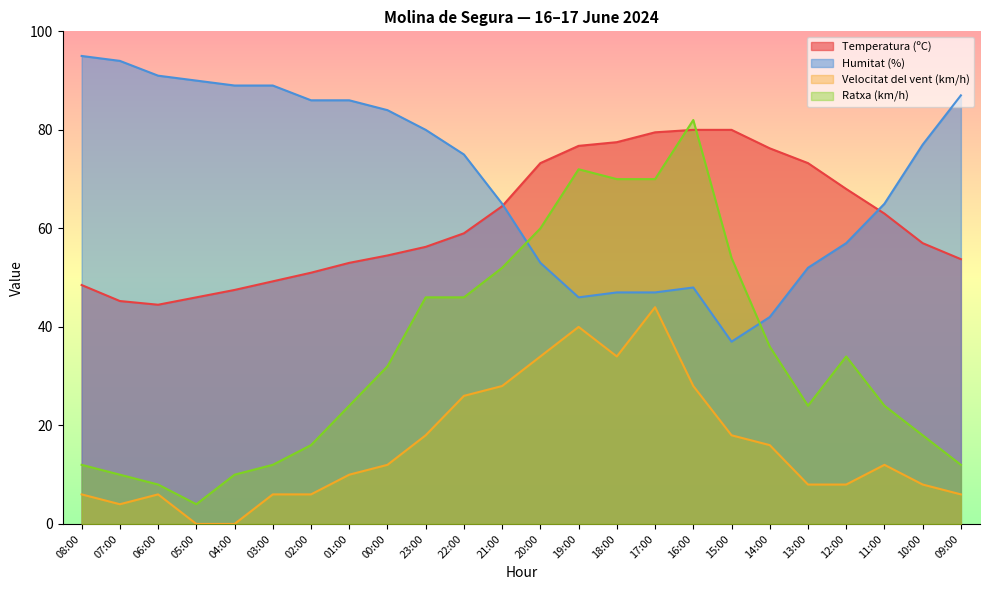

Does the chart display data point markers on the line(s)?

No